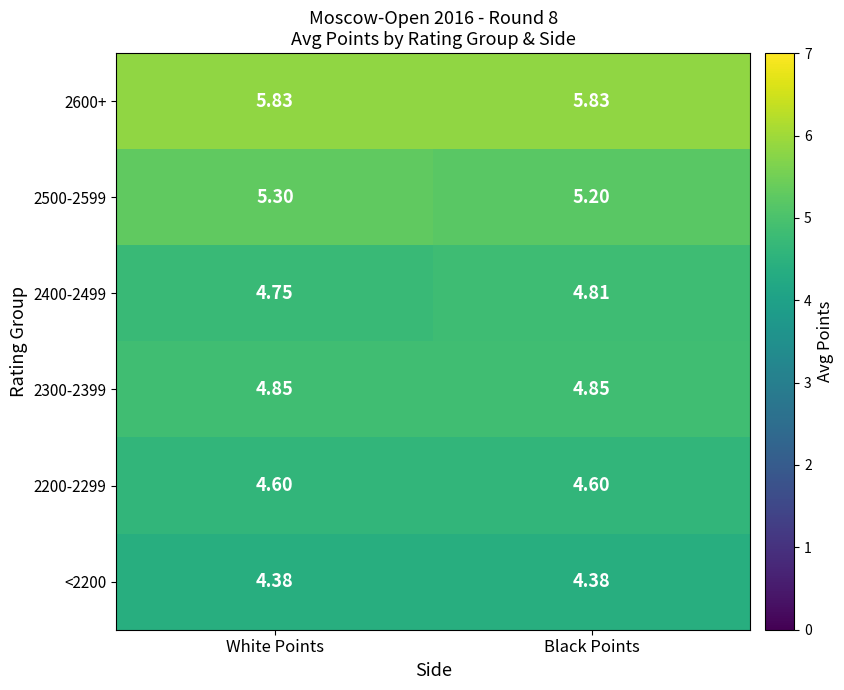

Which series has the largest total across all categories?

2600+